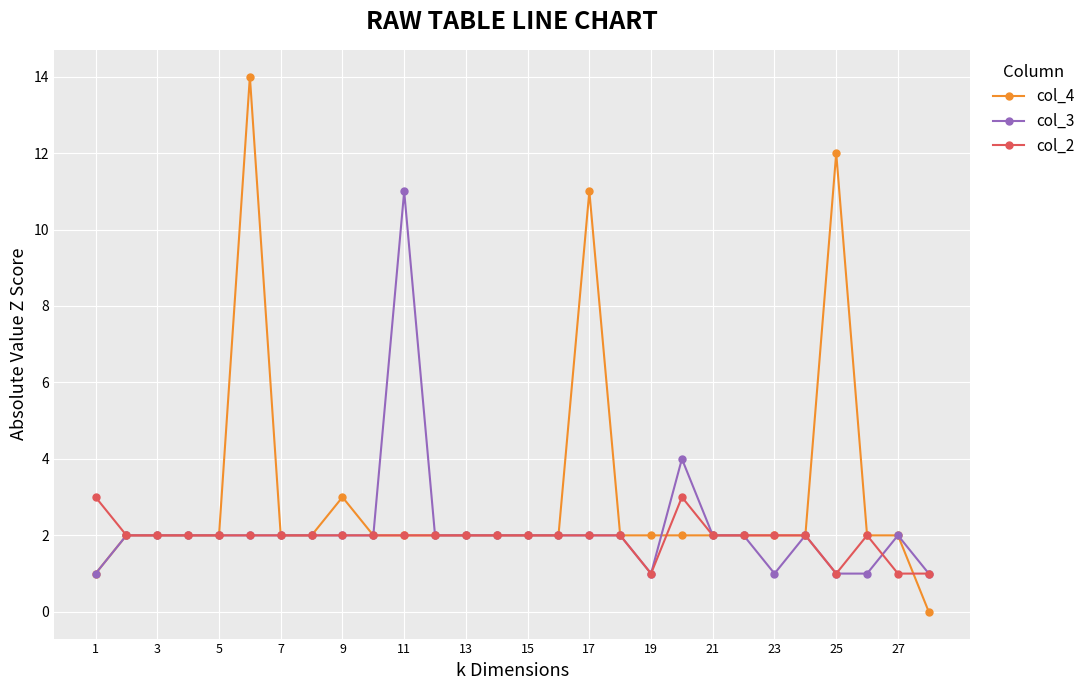

Reading left to right, list all the values displayed in this chart.

col_4: 1	2	2	2	2	14	2	2	3	2	2	2	2	2	2	2	11	2	2	2	2	2	2	2	12	2	2	0
col_3: 1	2	2	2	2	2	2	2	2	2	11	2	2	2	2	2	2	2	1	4	2	2	1	2	1	1	2	1
col_2: 3	2	2	2	2	2	2	2	2	2	2	2	2	2	2	2	2	2	1	3	2	2	2	2	1	2	1	1